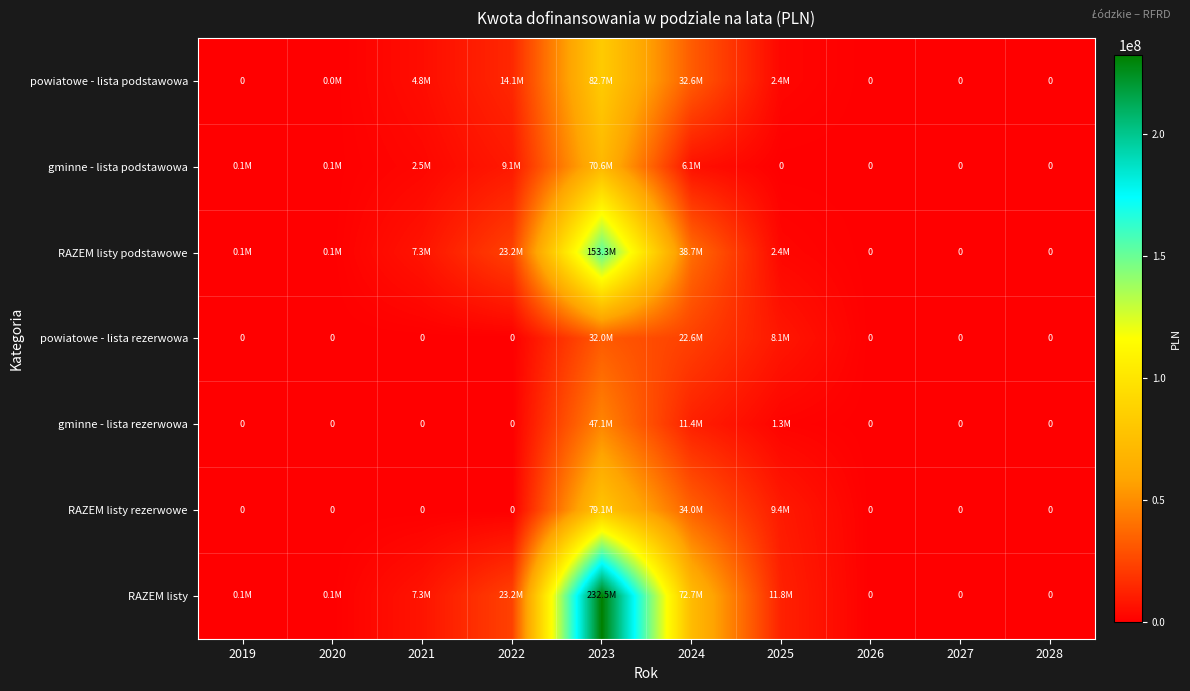

What is the sum of all RAZEM listy podstawowe values?

225060648.8